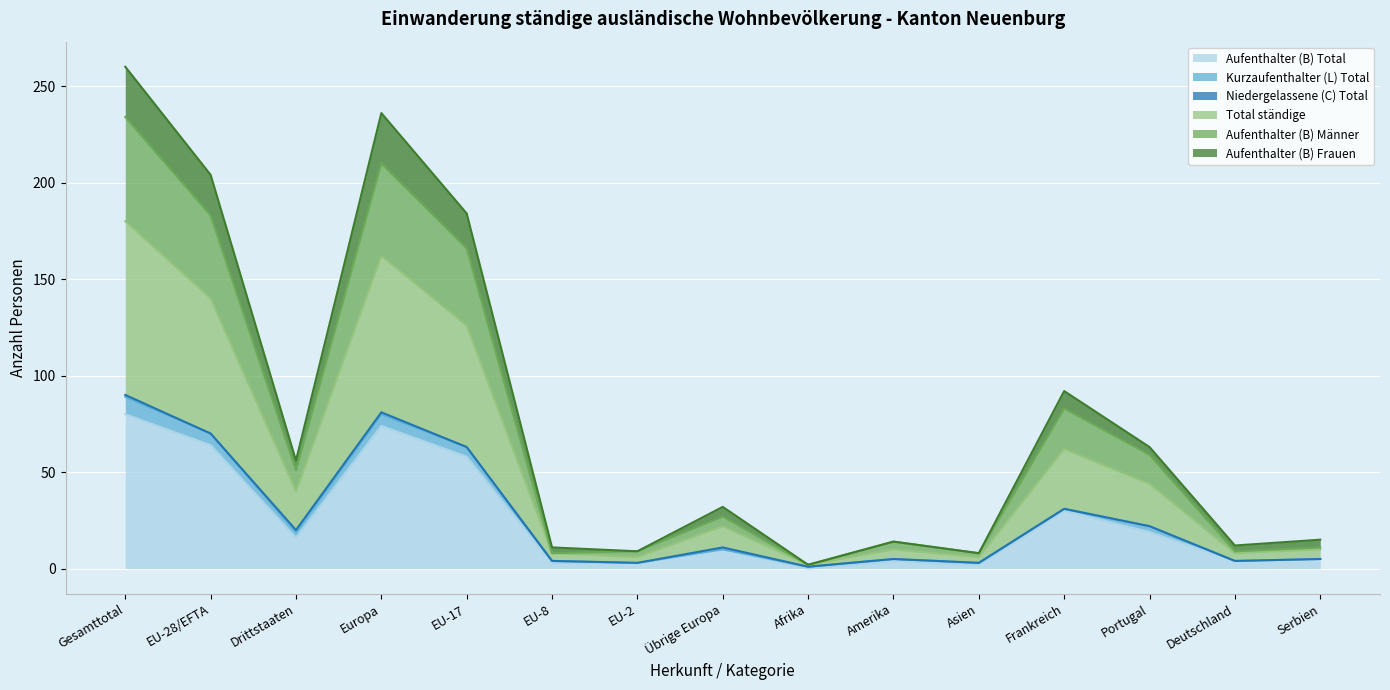

At which label does Aufenthalter (B) Total reach its peak?

Gesamttotal